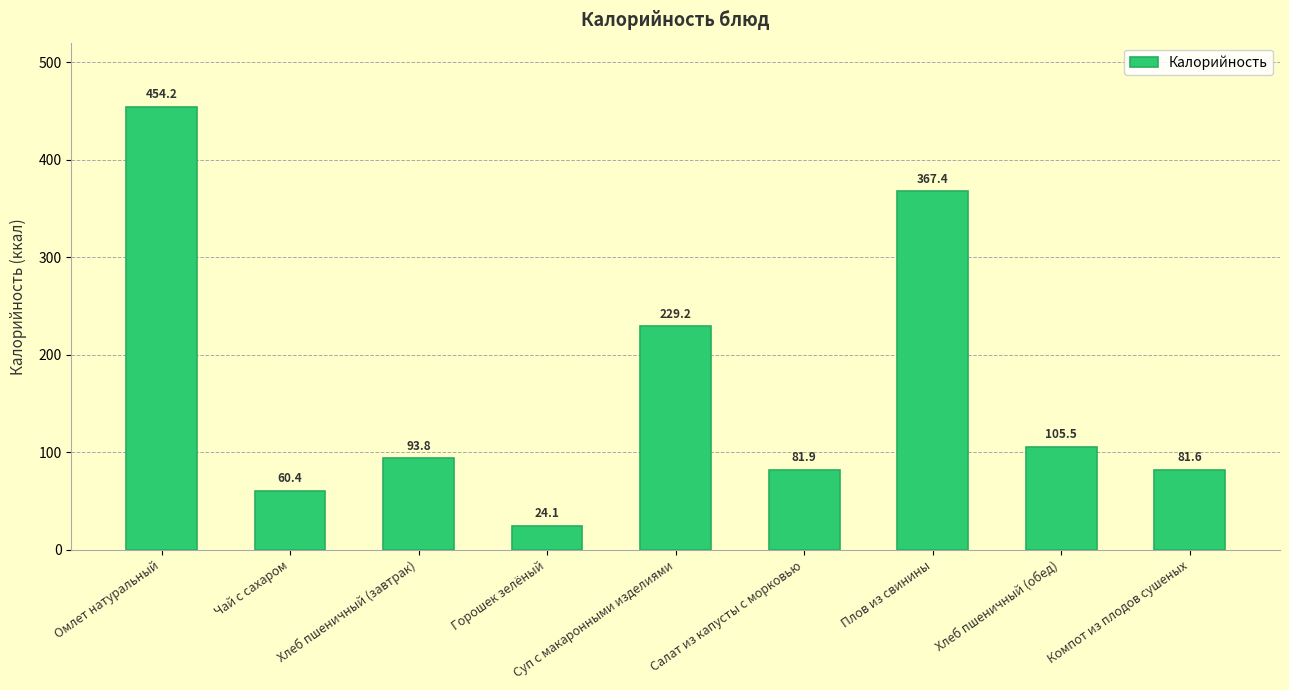

What value does the data have at Салат из капусты с морковью?

81.9